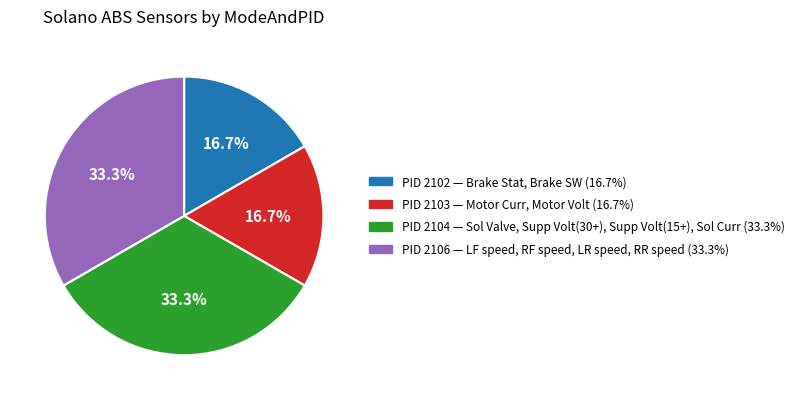

Does any single category account for the majority?

No